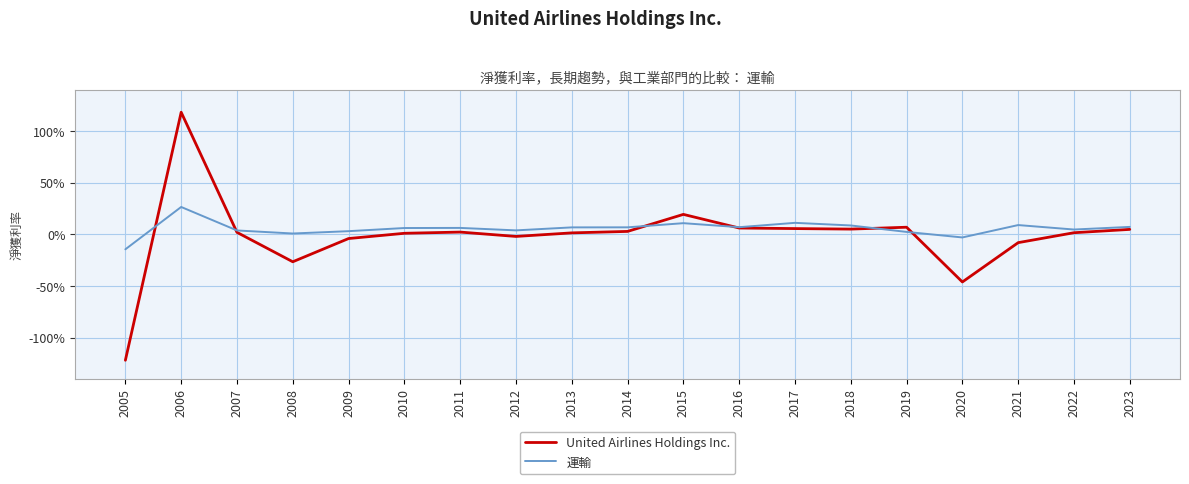

What are all the series names shown in the legend?

United Airlines Holdings Inc., 運輸